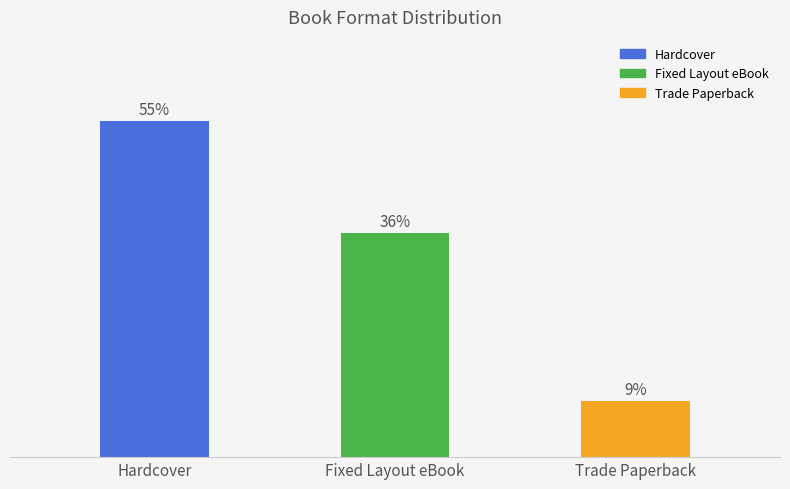

At which label does the data first exceed 4?

Hardcover